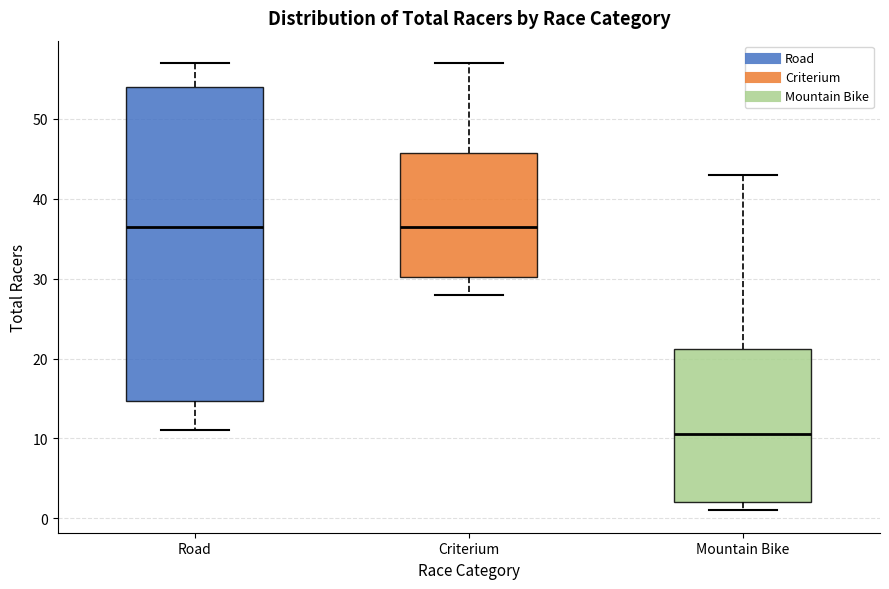

Where does the median line of the box for Road sit on the y-axis? The values are not printed on the chart, so give them approximately, as read against the axis.

37